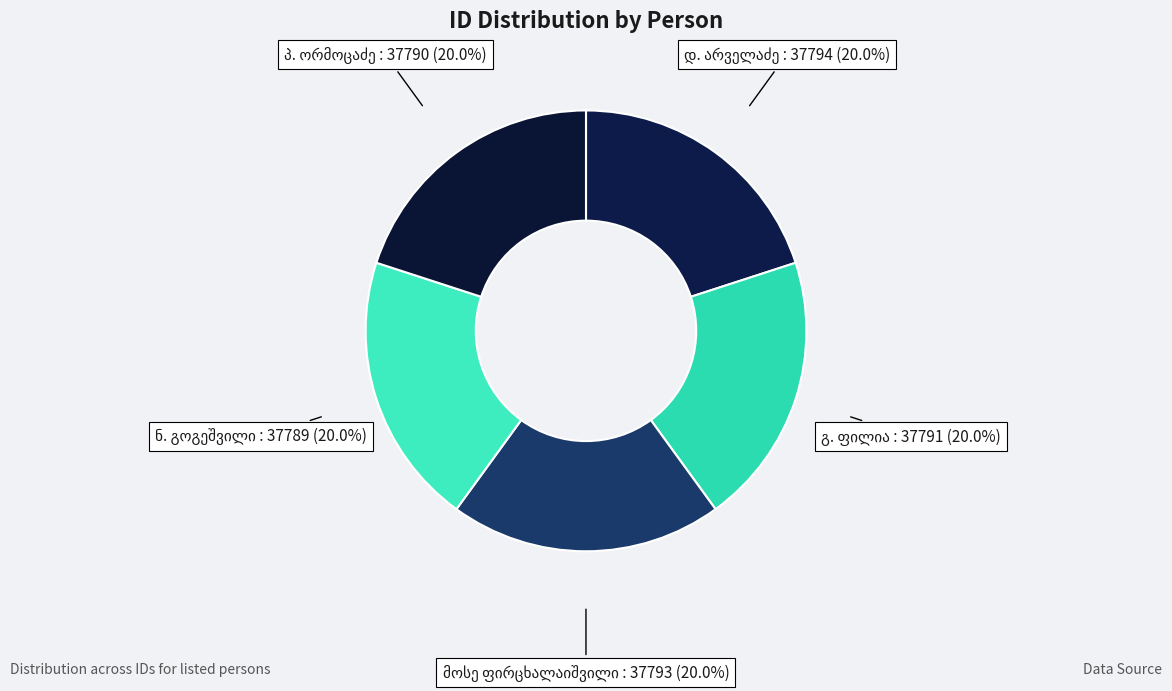

How many slices are in this pie chart?

5